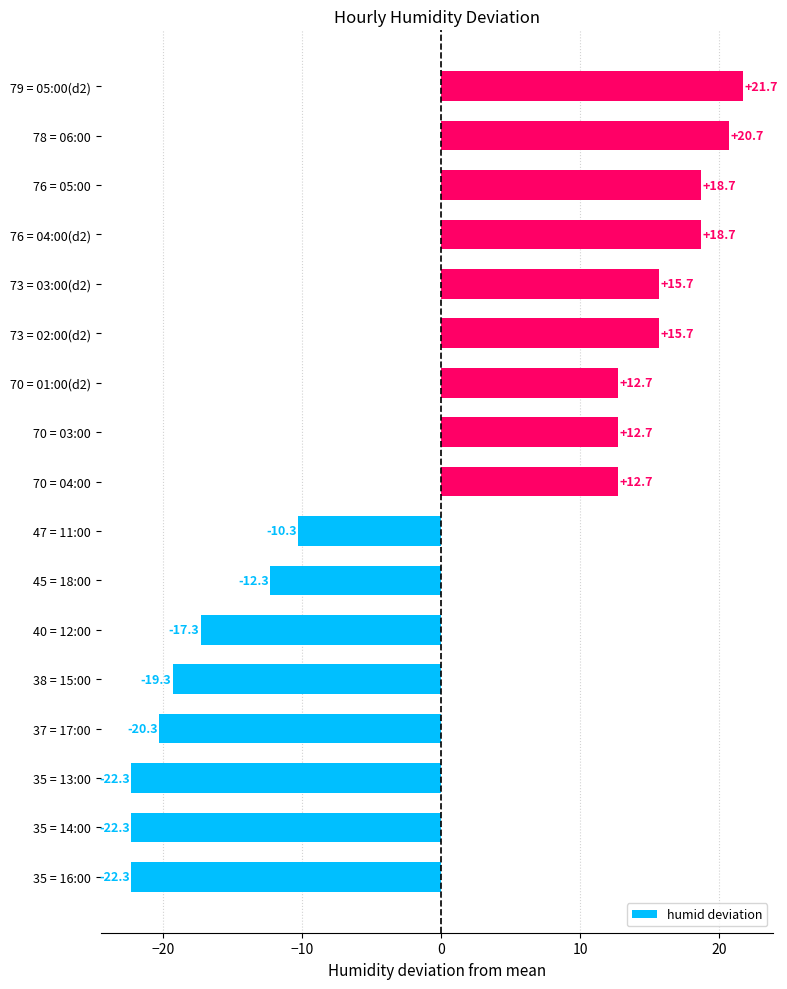

The chart shows a value of -27.5 at 38 = 15:00. True or false?

False